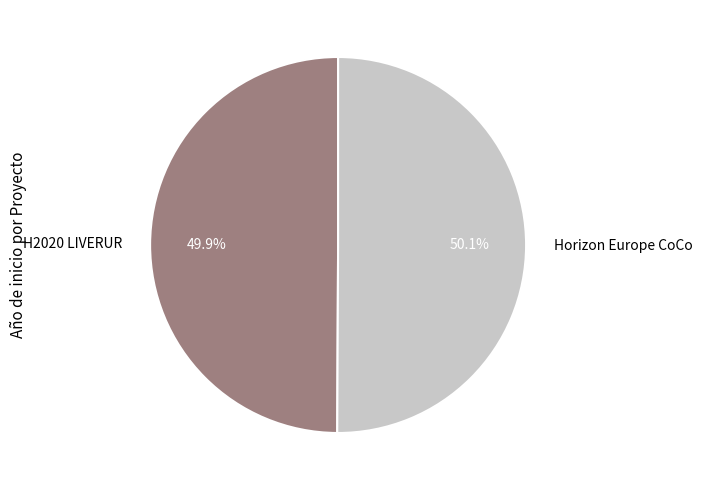

What is the ratio of the value at Horizon Europe CoCo to the value at H2020 LIVERUR?

1.0